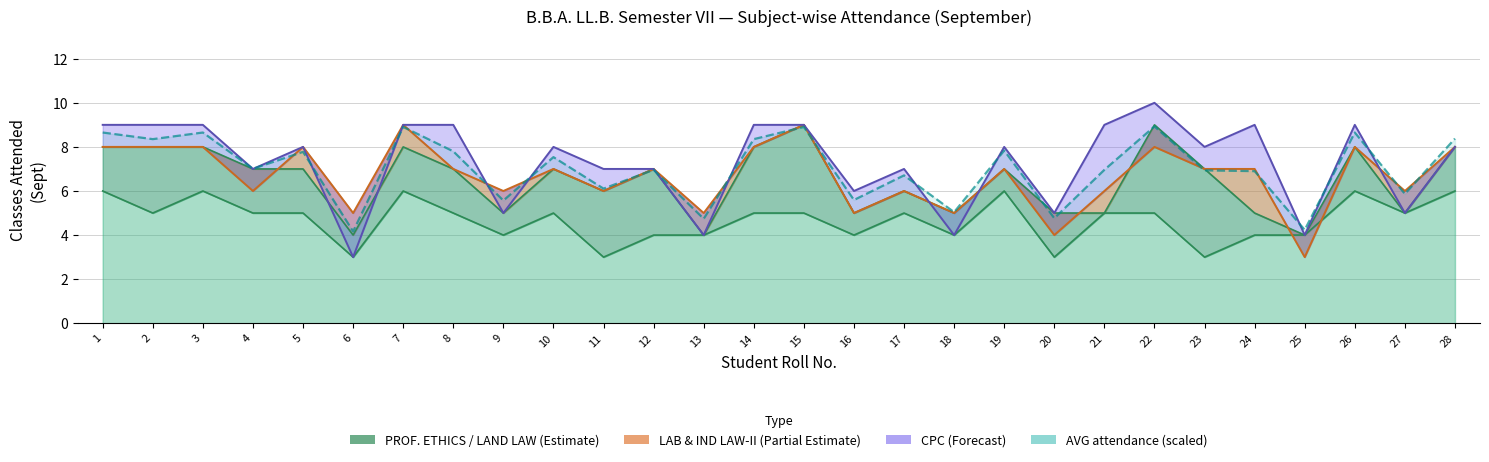

What is the difference between the maximum and second lowest values in the LAB & IND LAW-II (Sept) series?

5.0